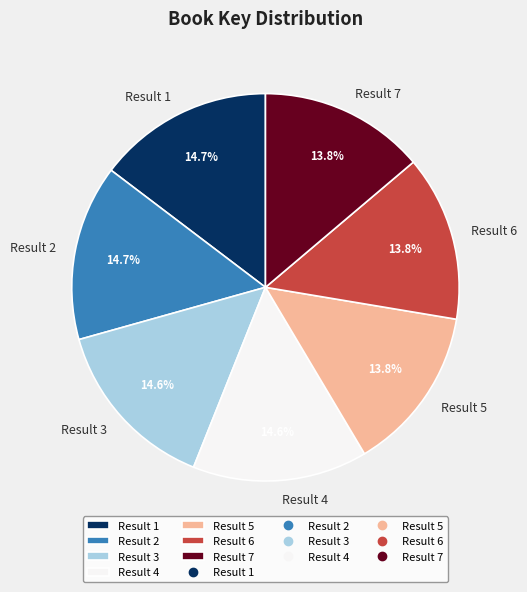

To the nearest percent, what is the combined percentage of Result 6 and Result 3?

28%